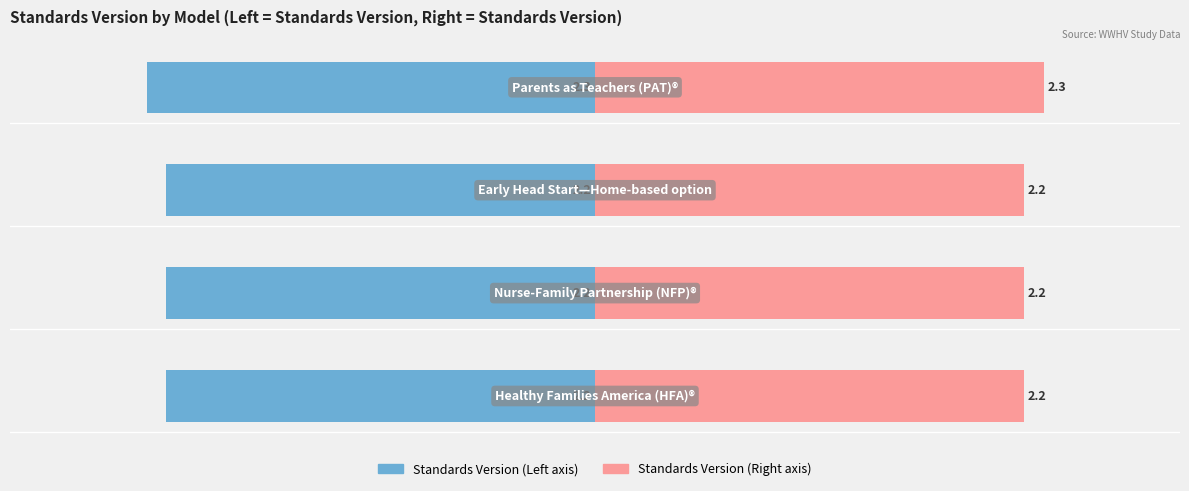

True or false: Standards Version (Left) has a value of -2.2 at −2.

True